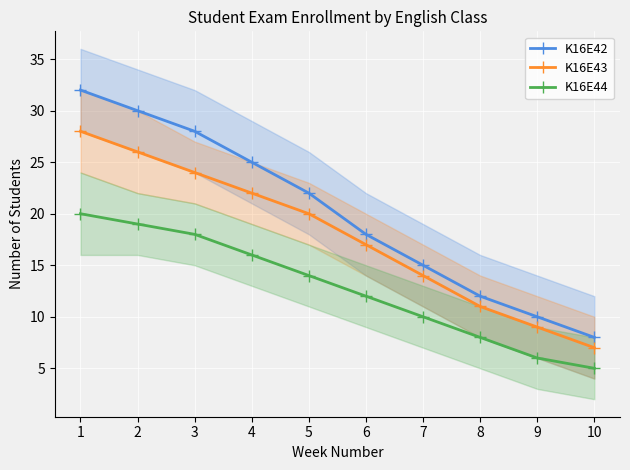

Does the chart display data point markers on the line(s)?

Yes